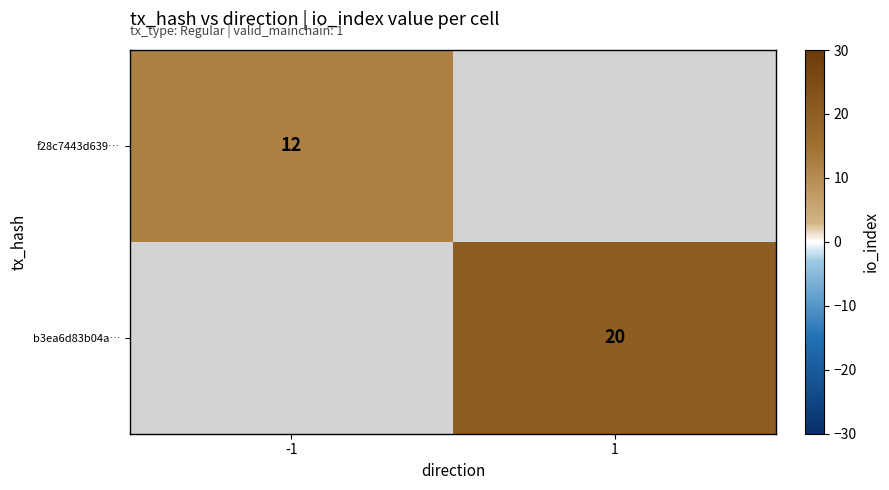

What is the minimum value shown in the chart?

12.0